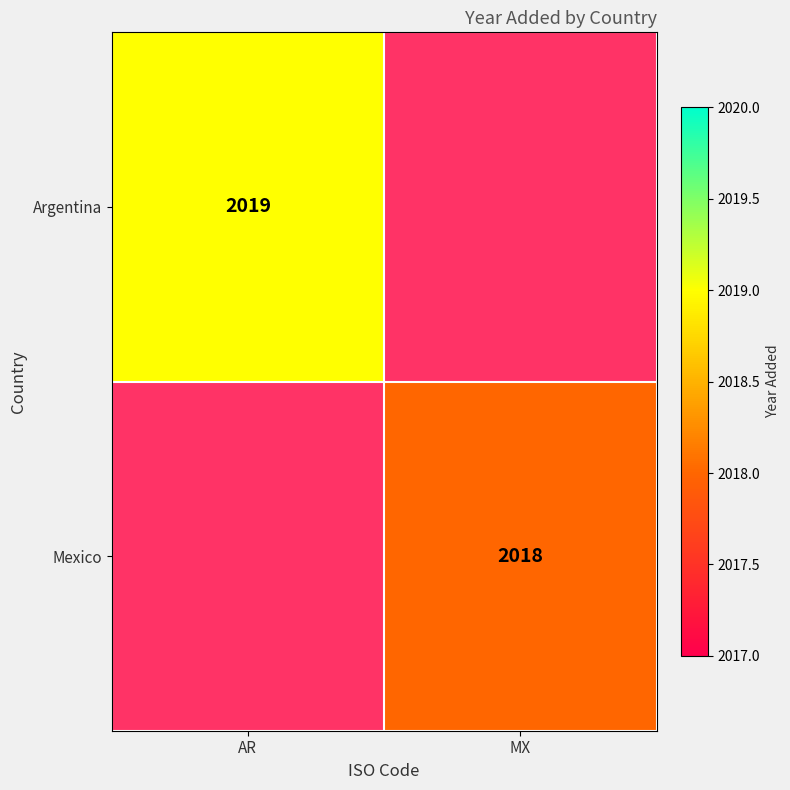

True or false: Argentina has a value of 1209 at AR.

False